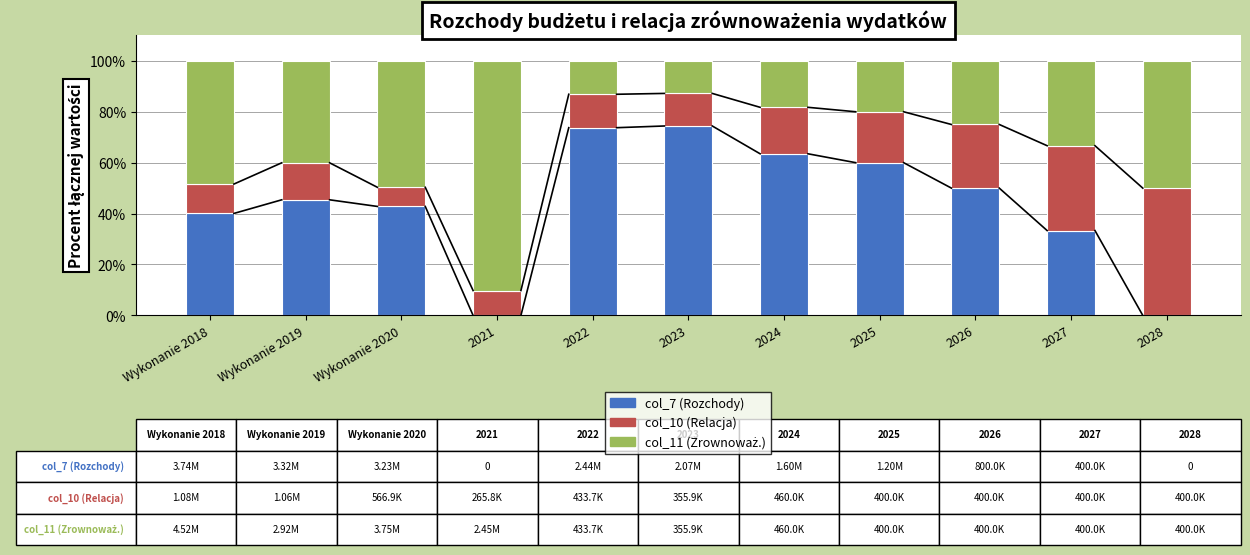

The col_7 (Rozchody) series shows 12.6 at Wykonanie 2020. True or false?

False